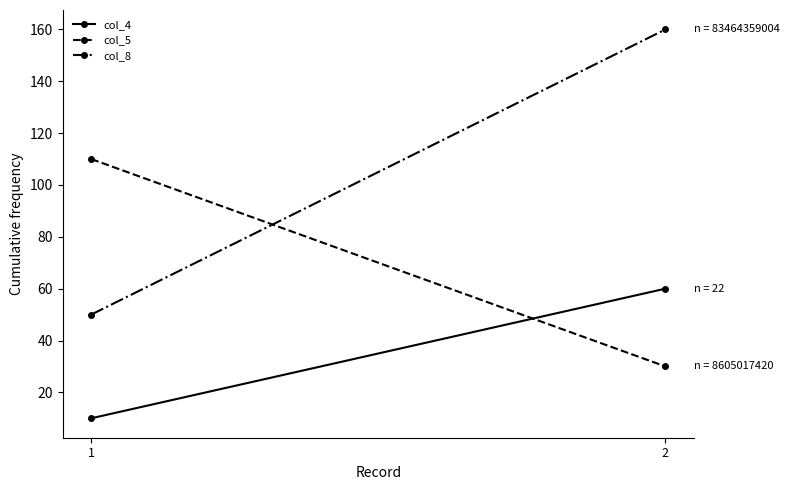

Which series changed the most between 1 and 2?

col_8